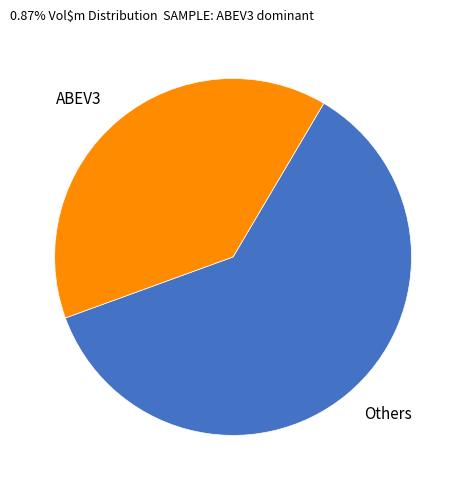

Approximately how many times larger is the value at ABEV3 compared to Others?

0.6